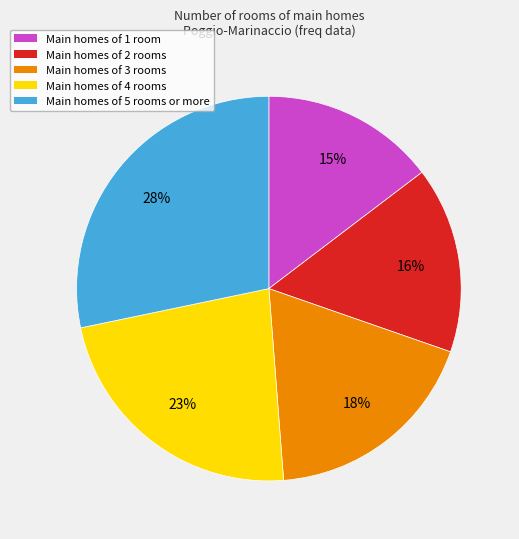

Is the sum of Main homes of 5 rooms or more and Main homes of 4 rooms greater than half?

Yes